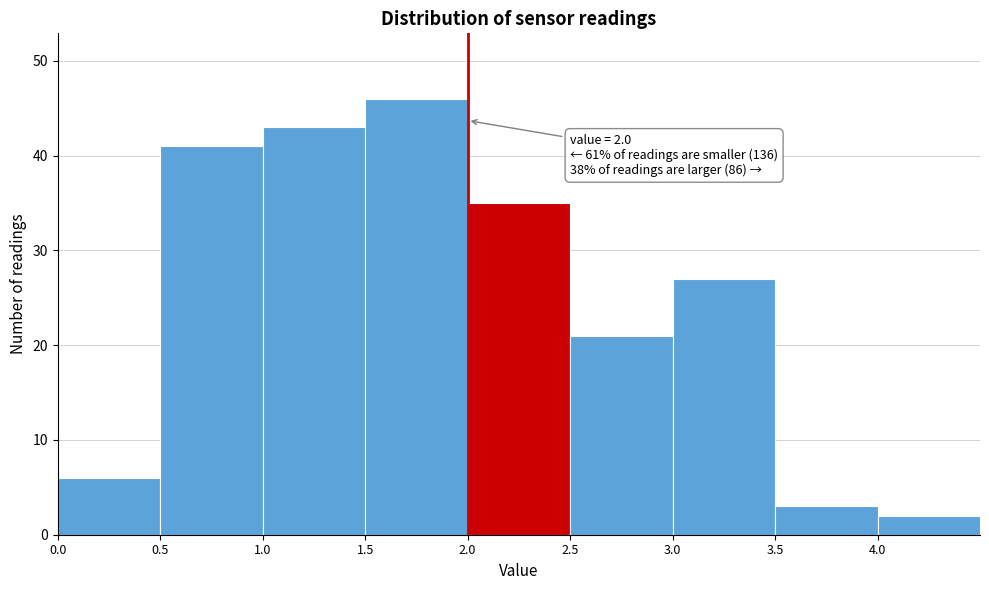

Which range on the x-axis has the tallest bar?

1.5 to 2.0